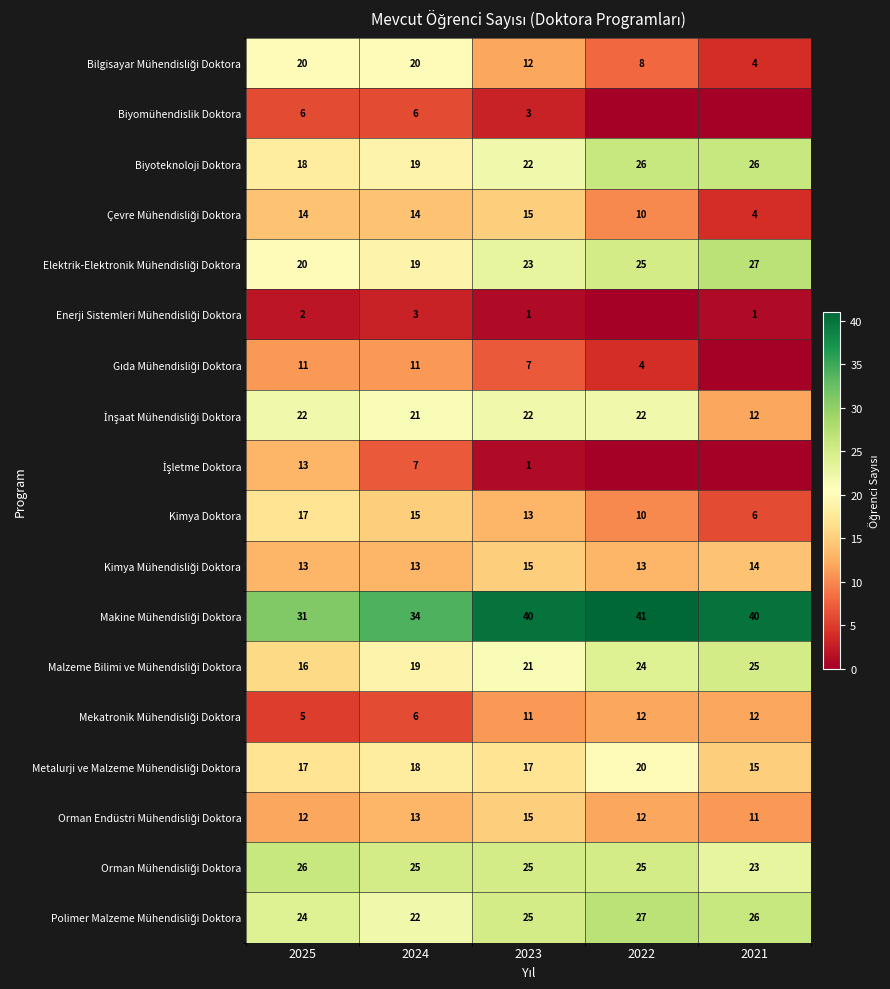

What is the average value of the Biyoteknoloji Doktora series?

22